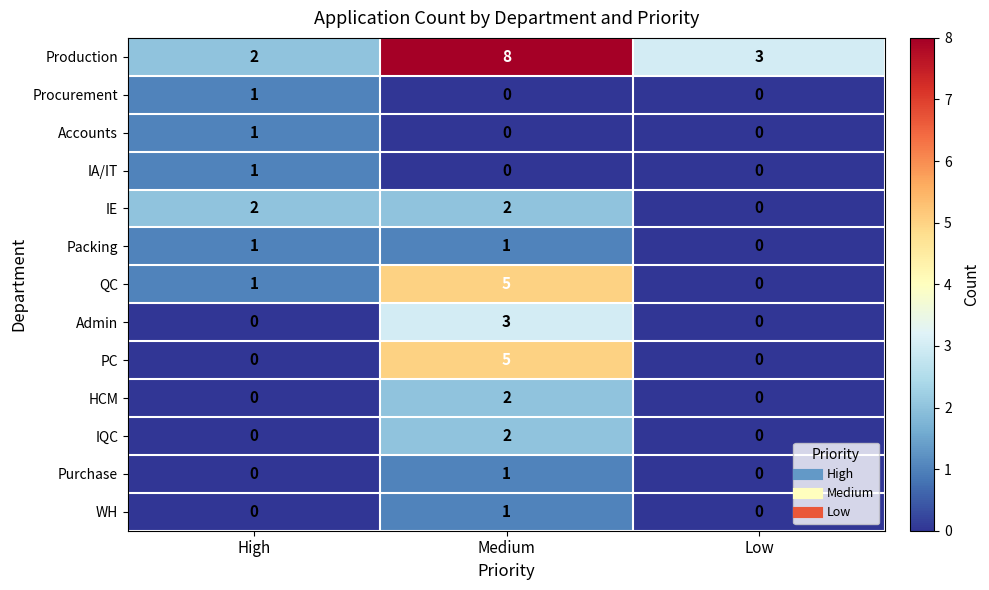

At which category is the sum across all series the highest?

Medium